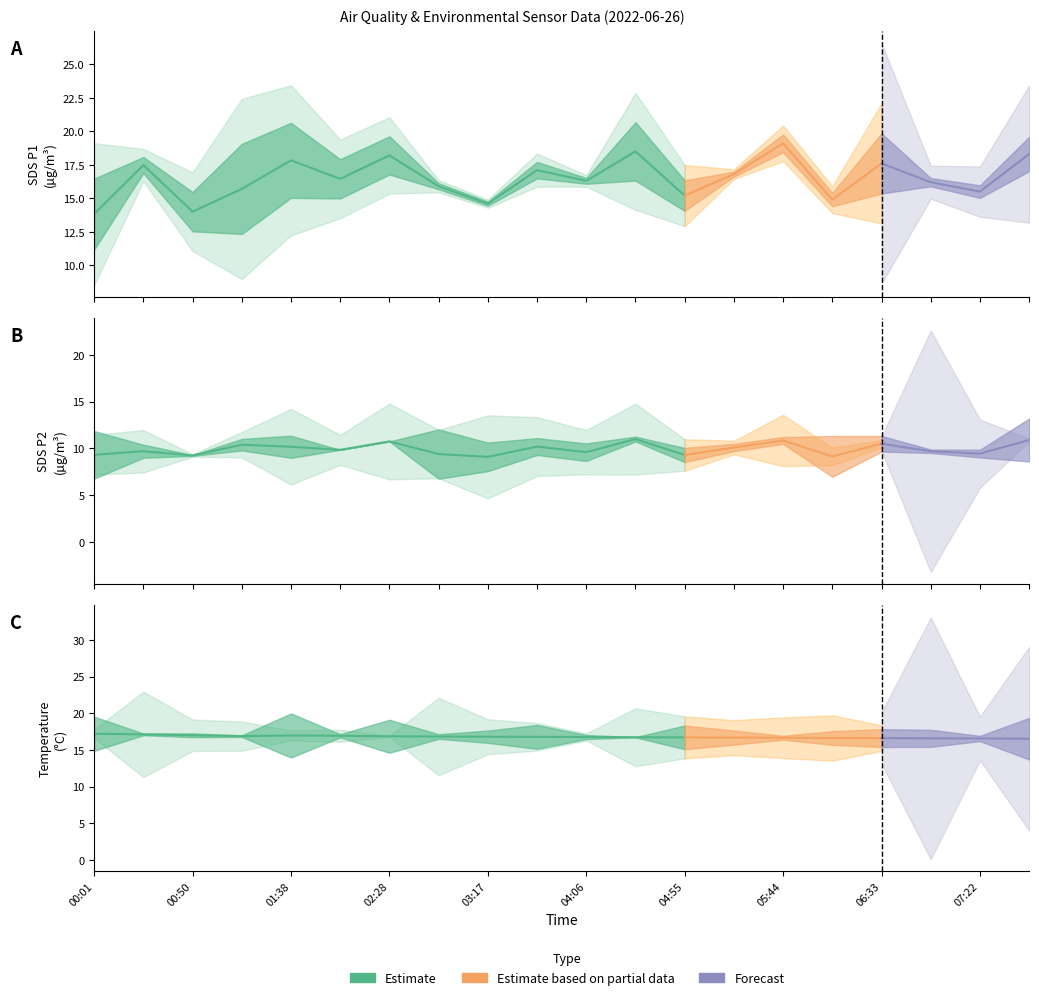

True or false: SDS_P1 and BME280_temperature cross at least once.

True